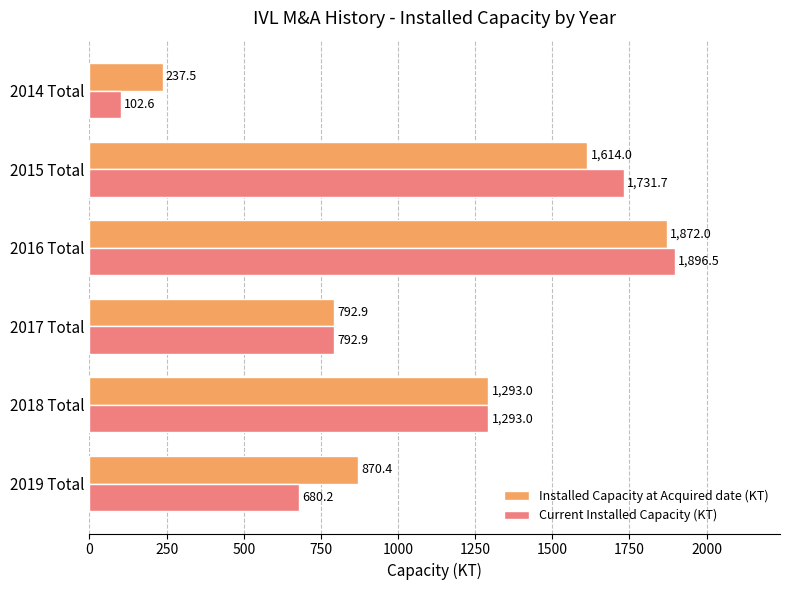

How many series are shown in this chart?

2